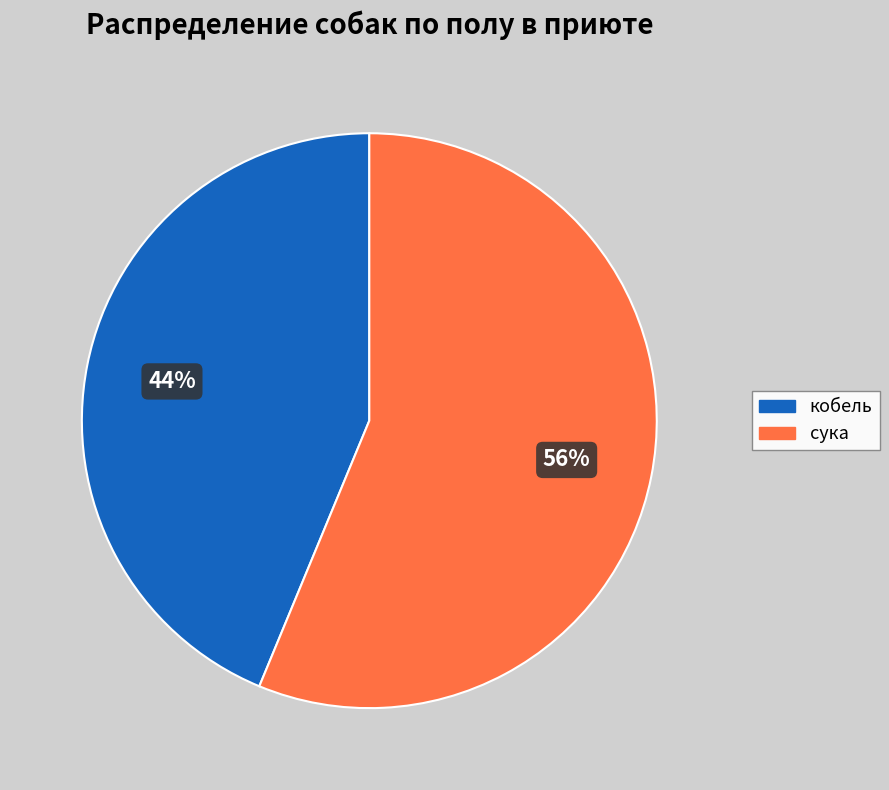

Is the sum of кобель and сука greater than half?

Yes